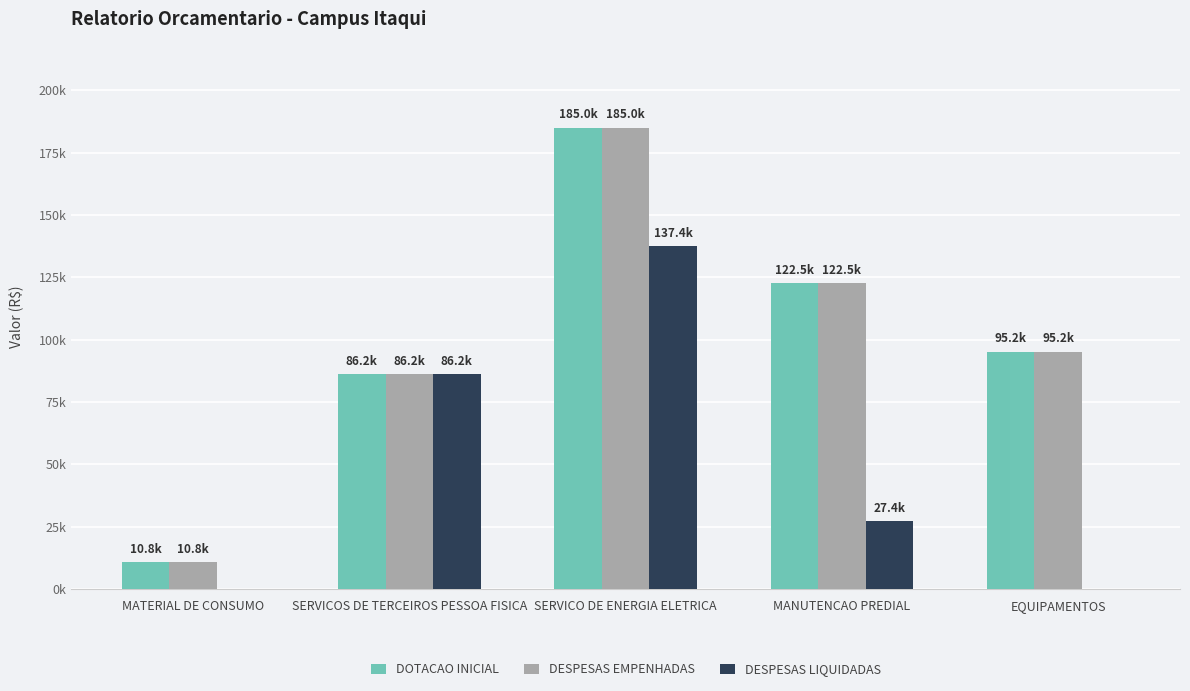

Are the bars horizontal?

No